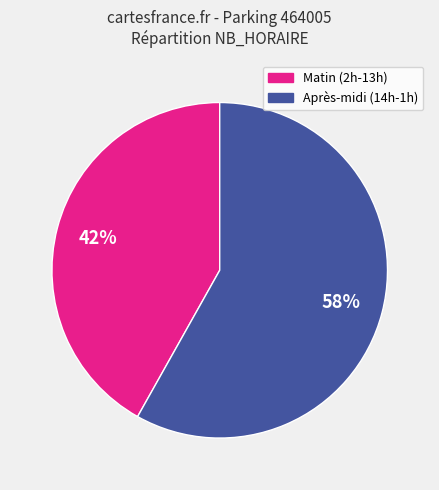

To the nearest percent, what is the difference between the largest and smallest slice percentages?

16%